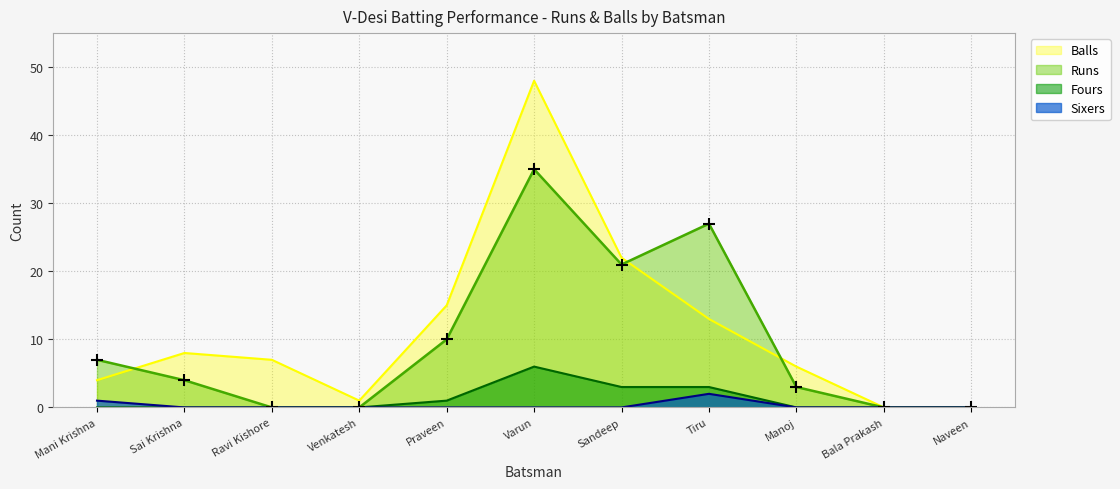

Reading left to right, transcribe all the data shown in this chart.

Runs: Mani Krishna=7	Sai Krishna=4	Ravi Kishore=0	Venkatesh=0	Praveen=10	Varun=35	Sandeep=21	Tiru=27	Manoj=3	Bala Prakash=0	Naveen=0
Balls: Mani Krishna=4	Sai Krishna=8	Ravi Kishore=7	Venkatesh=1	Praveen=15	Varun=48	Sandeep=22	Tiru=13	Manoj=6	Bala Prakash=0	Naveen=0
Fours: Mani Krishna=0	Sai Krishna=0	Ravi Kishore=0	Venkatesh=0	Praveen=1	Varun=6	Sandeep=3	Tiru=3	Manoj=0	Bala Prakash=0	Naveen=0
Sixers: Mani Krishna=1	Sai Krishna=0	Ravi Kishore=0	Venkatesh=0	Praveen=0	Varun=0	Sandeep=0	Tiru=2	Manoj=0	Bala Prakash=0	Naveen=0